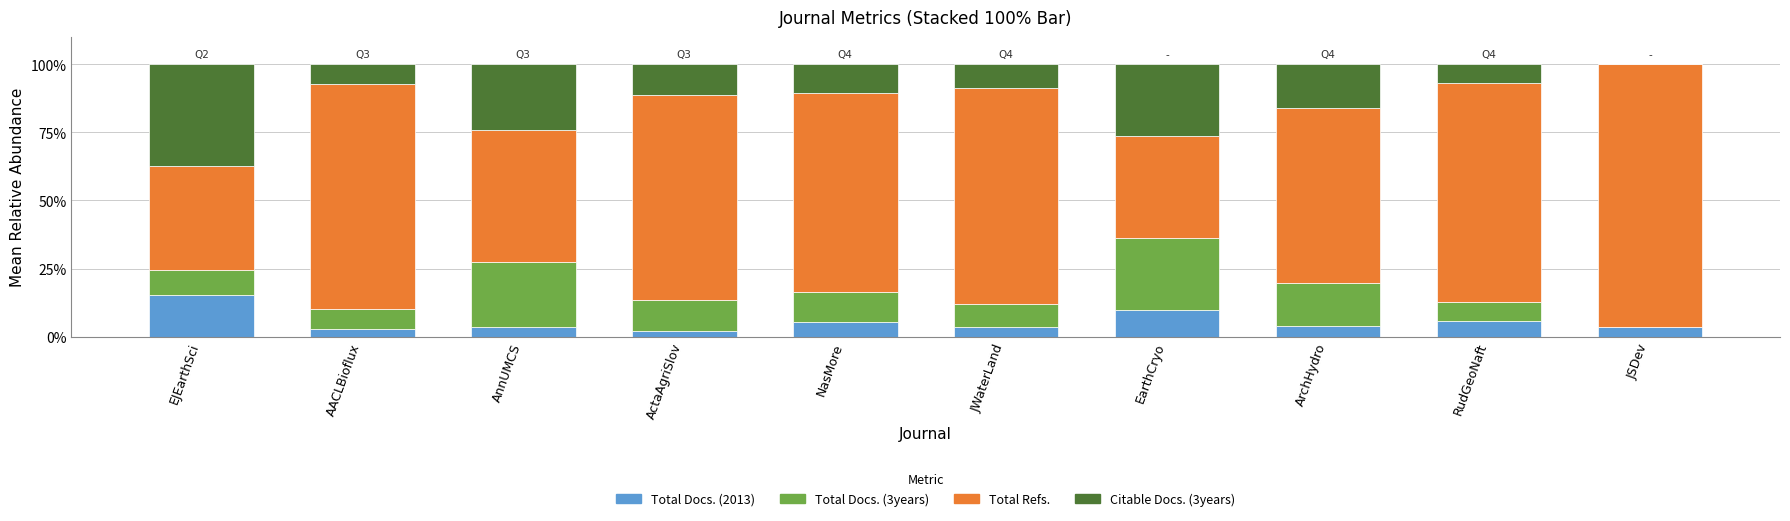

At which label does Total Docs. (2013) reach its peak?

EJEarthSci